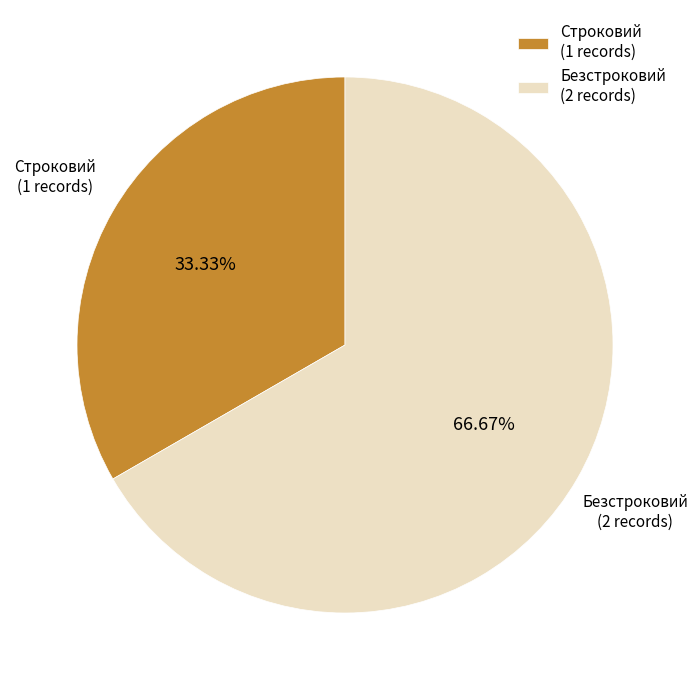

Which has a higher value, Строковий or Безстроковий?

Безстроковий